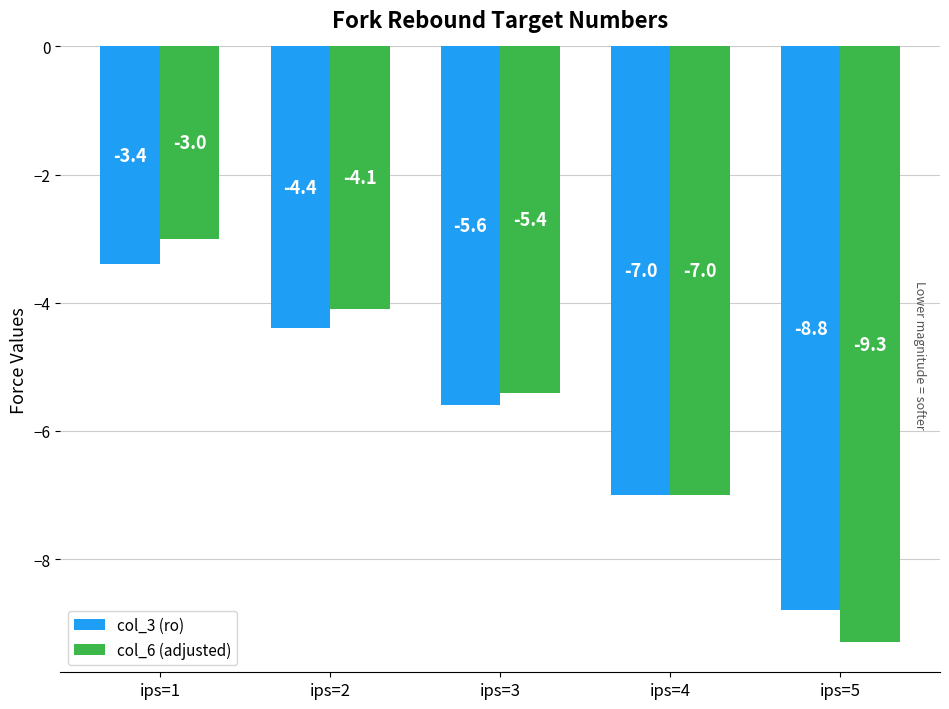

What is the difference between the highest and lowest values at ips=2?

0.3